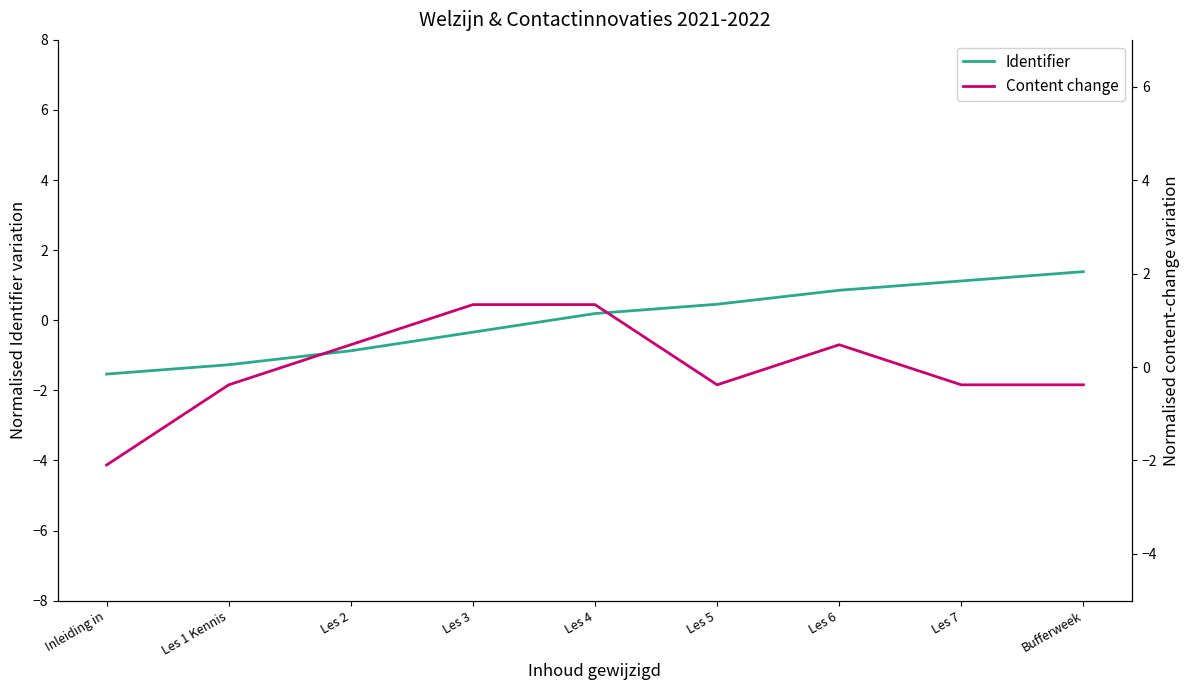

What is the total value across all series at Les 5?

0.1